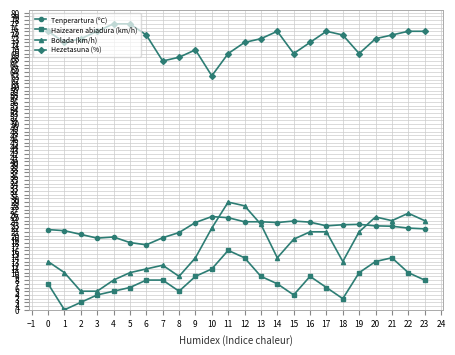

True or false: Tenperartura (ºC) has more than 0 interior local peaks.

True